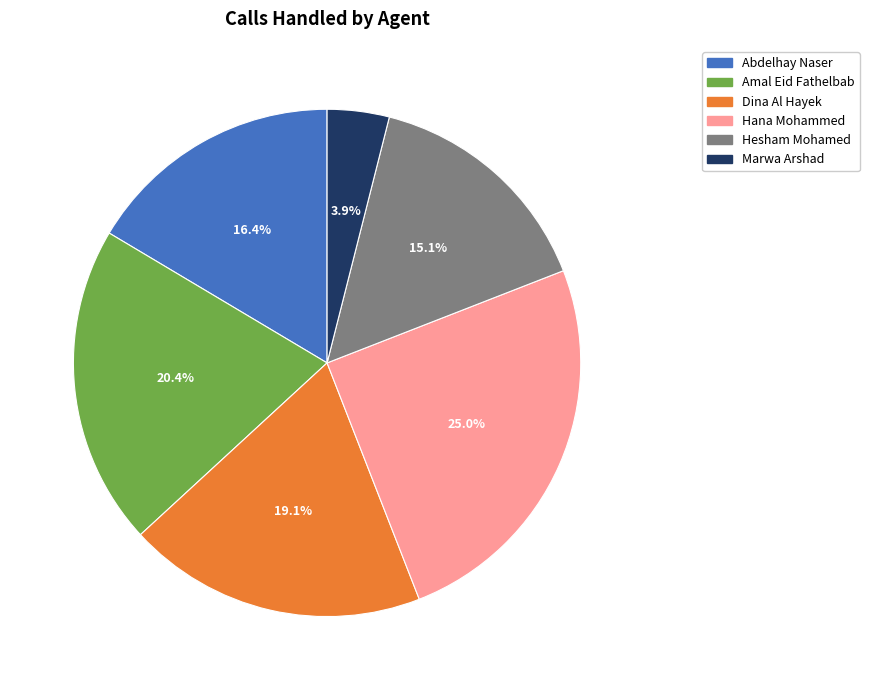

Do Hana Mohammed and Hesham Mohamed together represent more than half of the pie?

No